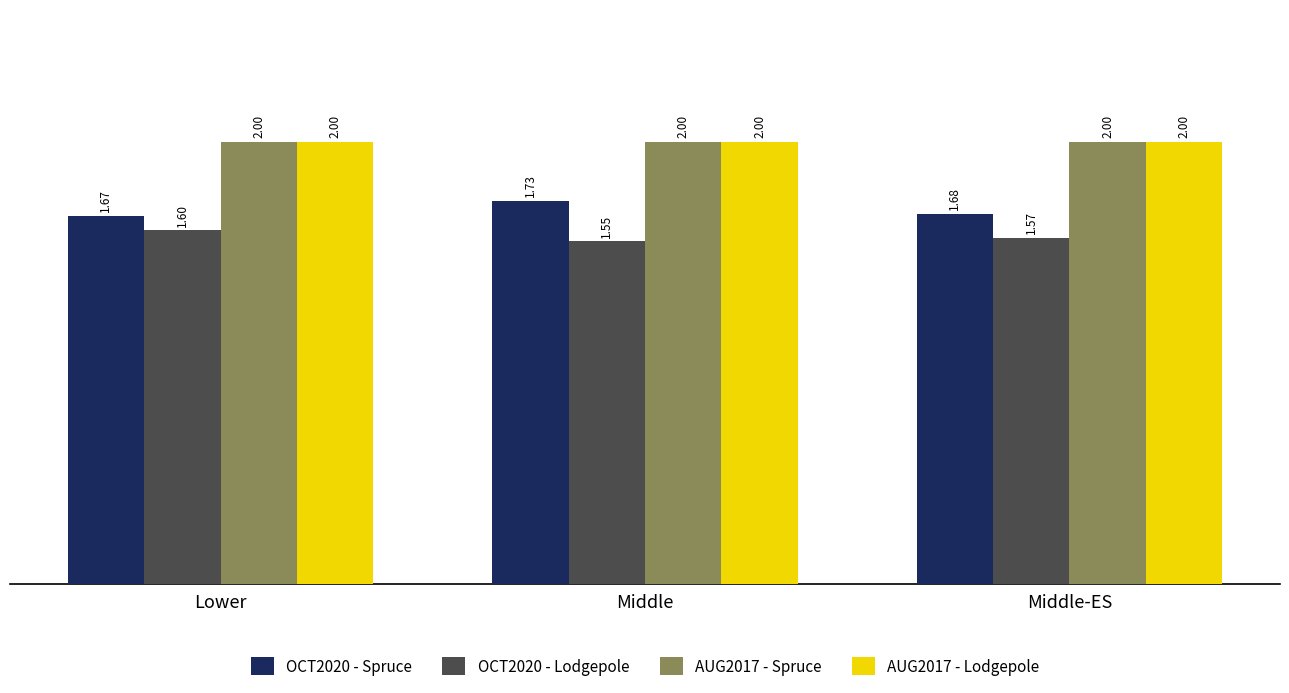

Between Lower and Middle-ES, which series saw the biggest shift?

OCT2020 - Lodgepole